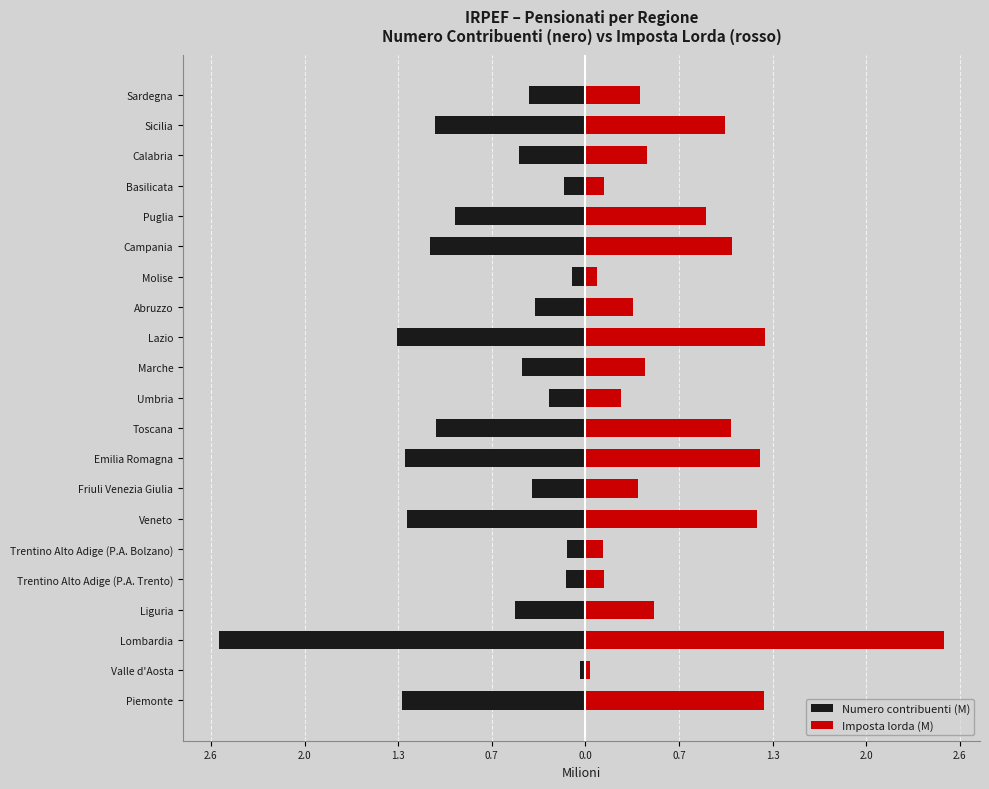

At how many categories does at least one series exceed 0?

21